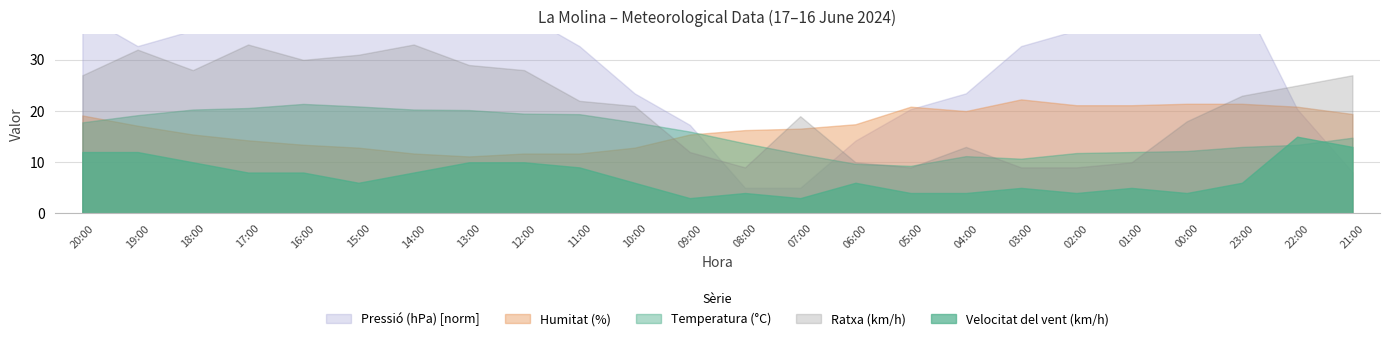

Where is the first local minimum for Pressió (hPa)?

19:00